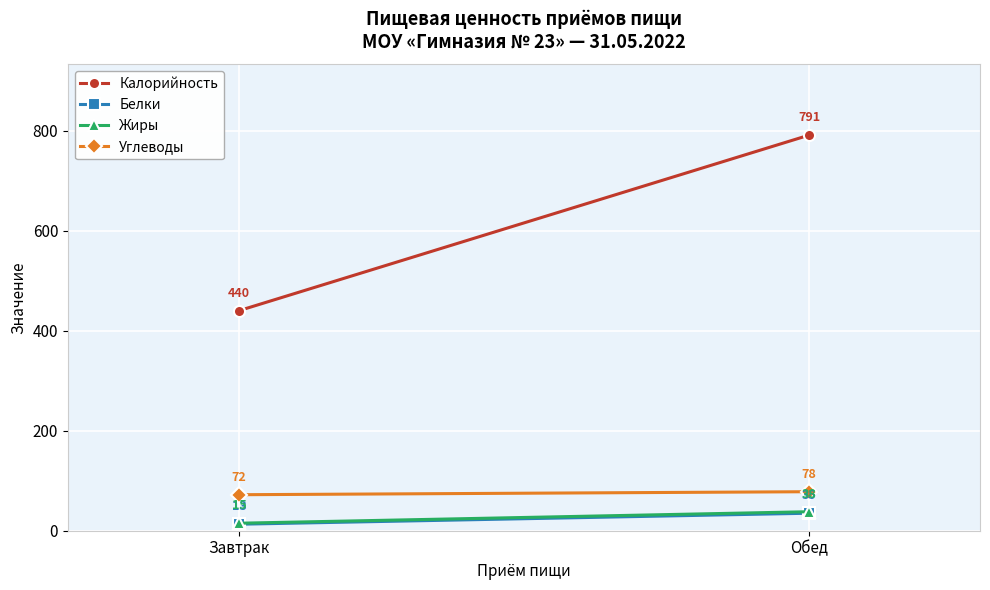

How many lines are shown in the chart?

4